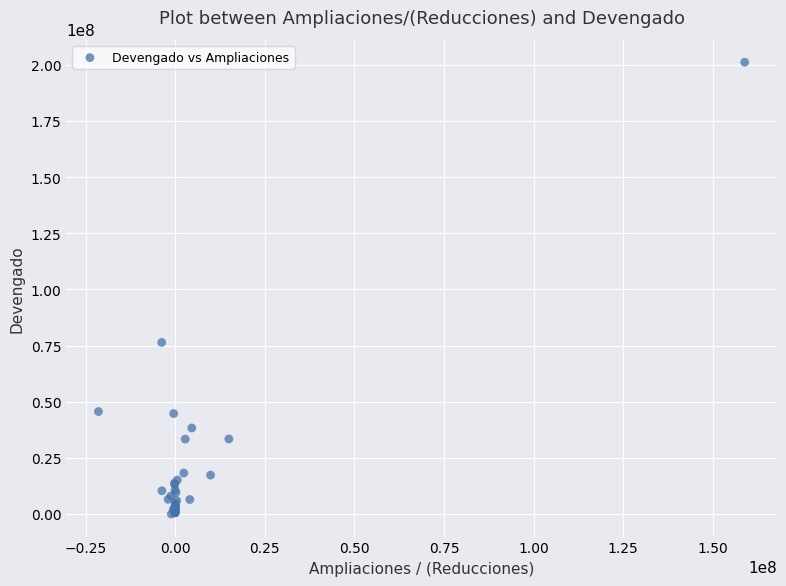

What Y value in the scatter plot is closest to 100547222?

76387343.6